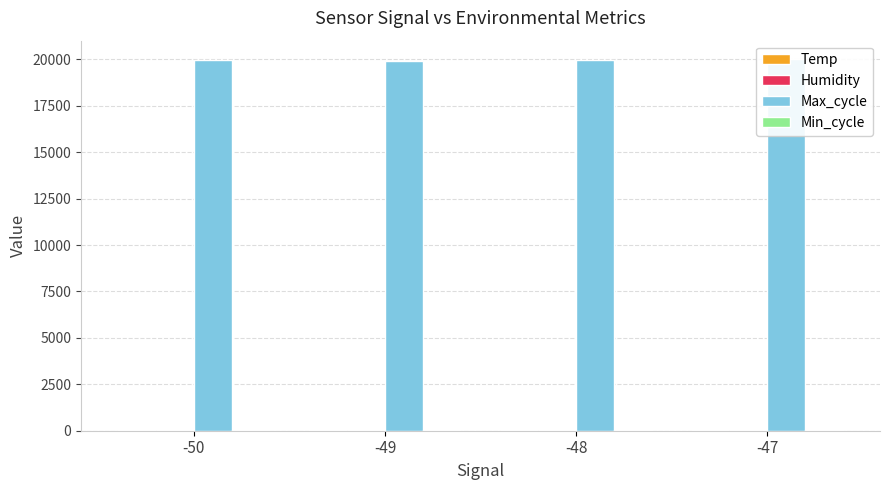

Is the value of Temp at -49 greater than the value of Max_cycle at -47?

No